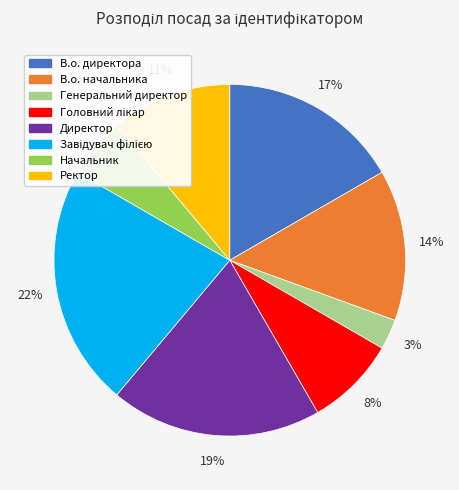

The В.о. директора slice represents 29% of the pie. True or false?

False